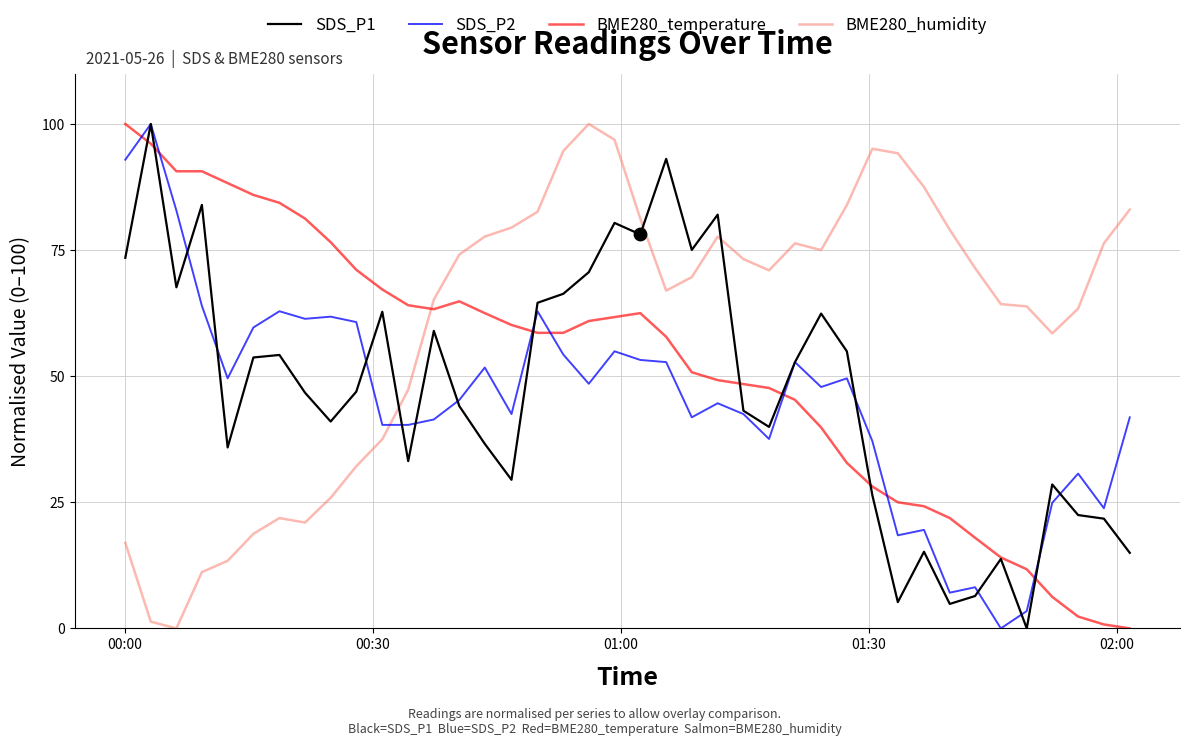

What are all the series names shown in the legend?

SDS_P1, SDS_P2, BME280_temperature, BME280_humidity